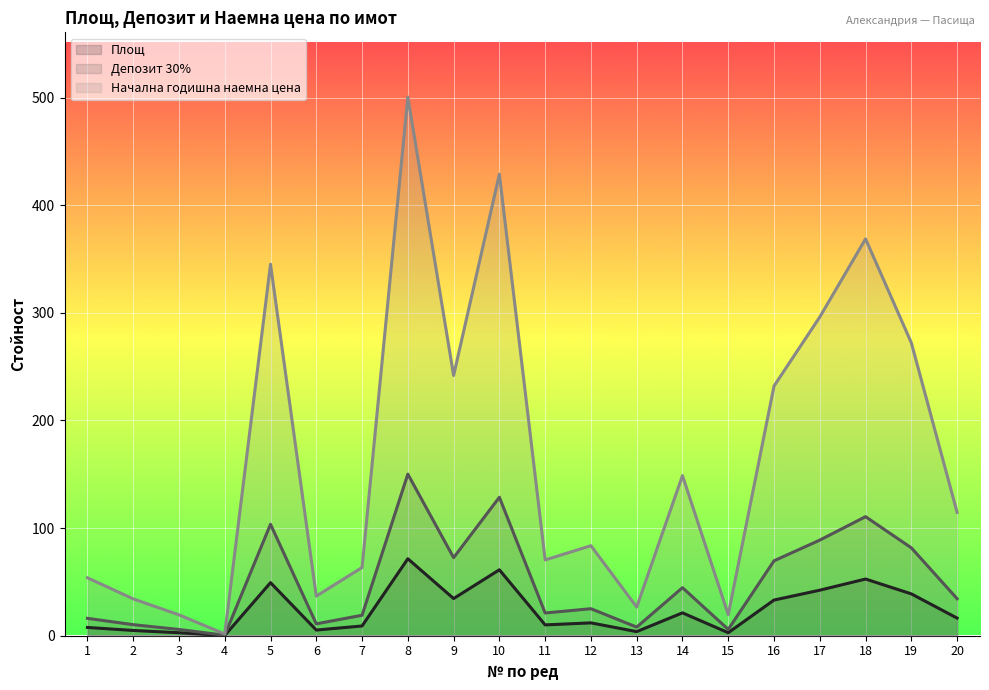

What is the minimum value for Площ?

0.2